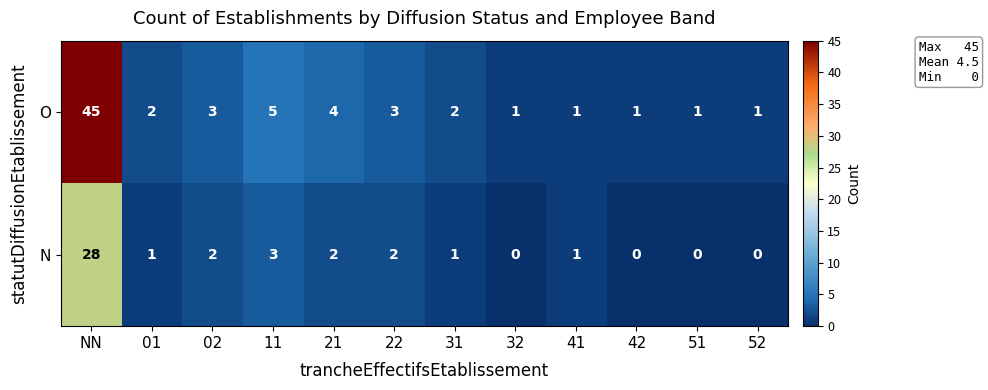

Count the number of categories in the chart.

12